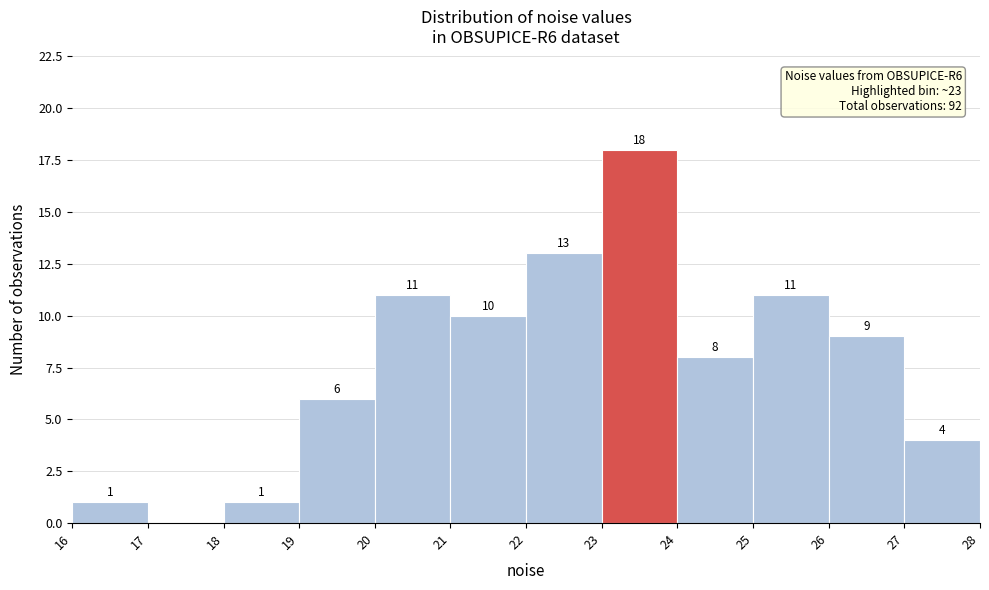

Over which range of the x-axis is the bar tallest?

23 to 24